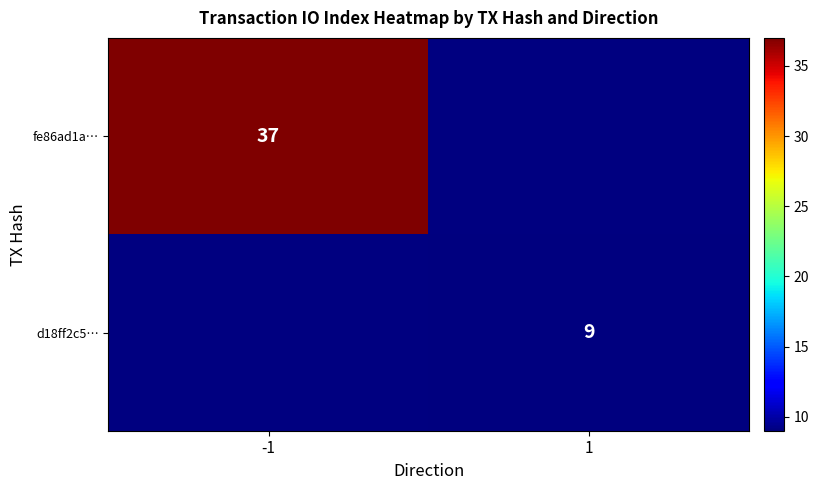

Is the value of fe86ad1a… at -1 greater than the value of d18ff2c5… at 1?

Yes